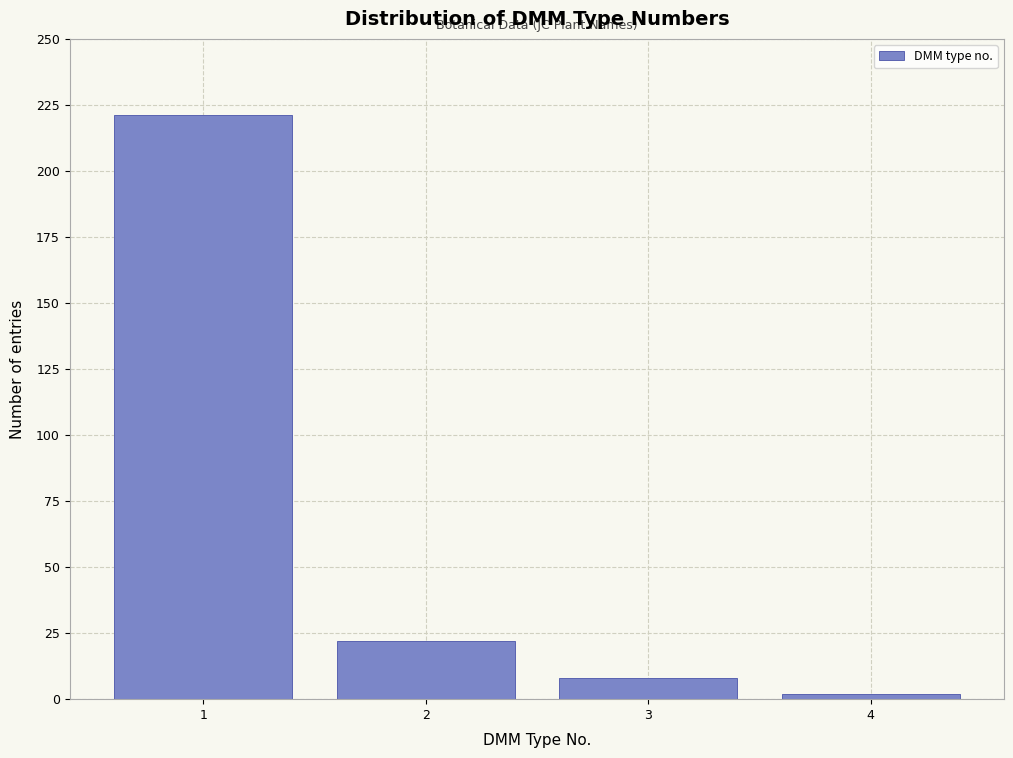

Reading right to left, extract all data points from this chart.

4=2	3=8	2=22	1=221